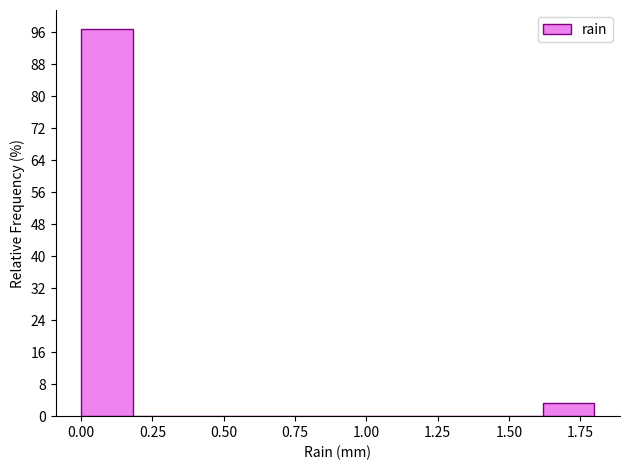

Read against the x-axis, roughly where is the centre of the tallest bar?

0.10